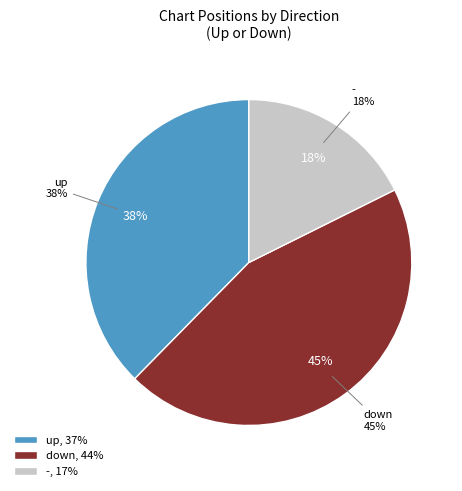

Is it true that up is 38% of the pie?

True